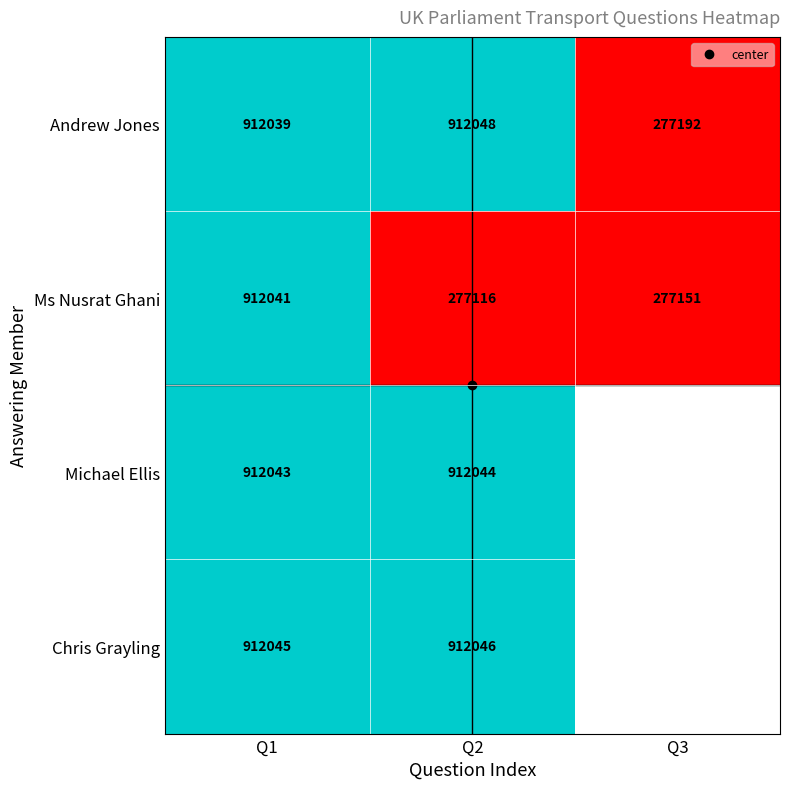

What is the difference between the highest and lowest values at Q2?

634932.0